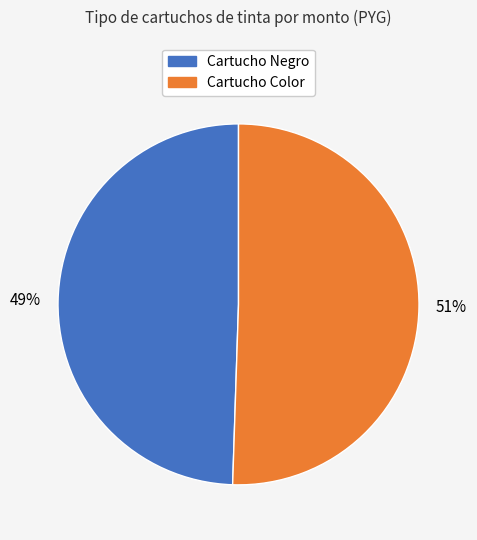

To the nearest percent, what is the average slice percentage?

50%